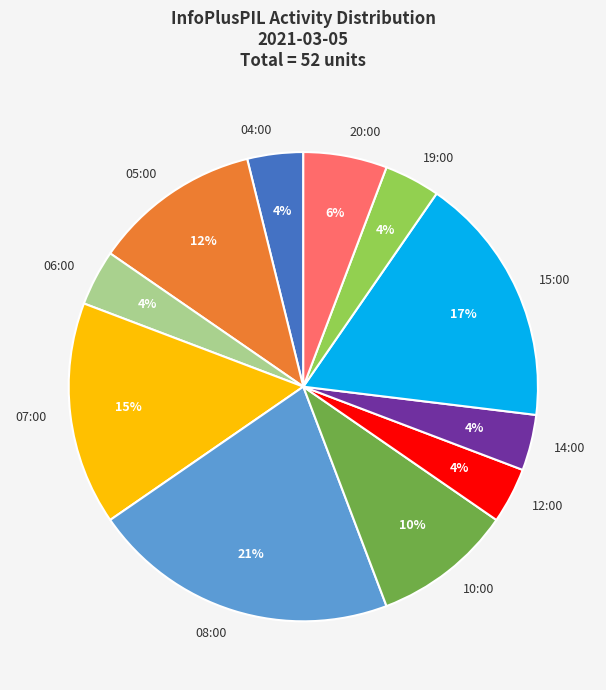

Count the number of slices in the pie.

11